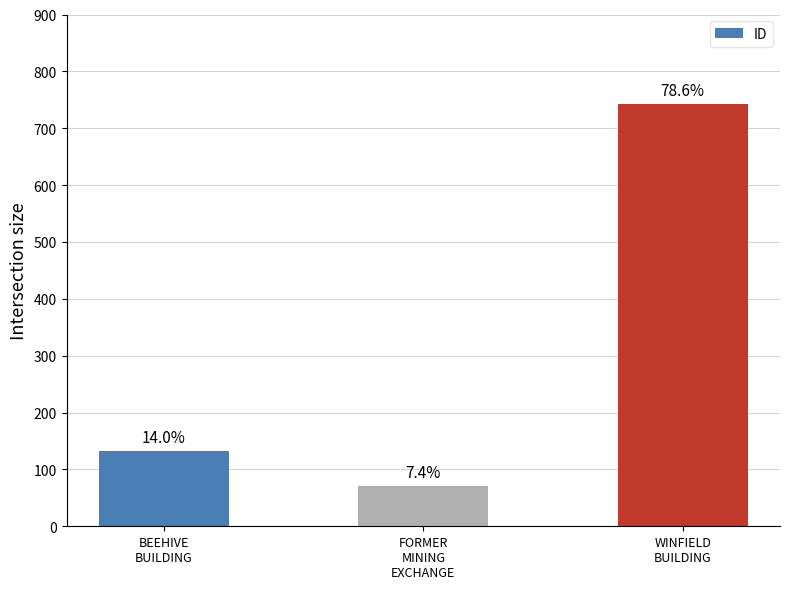

Are the bars horizontal?

No